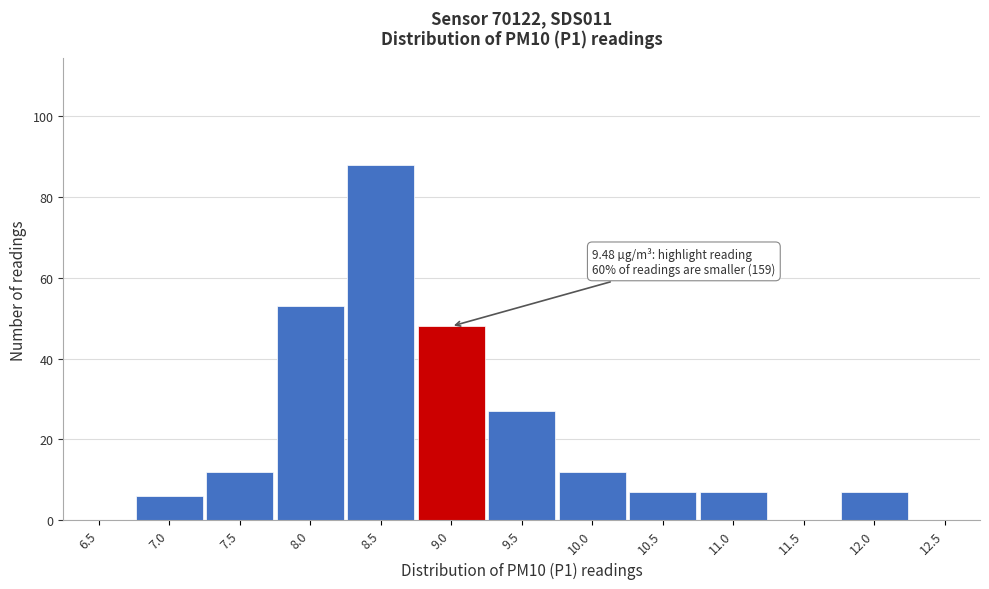

Reading left to right, what are all the values shown in this chart?

6.5=0	7.0=6	7.5=12	8.0=53	8.5=88	9.0=48	9.5=27	10.0=12	10.5=7	11.0=7	11.5=0	12.0=7	12.5=0